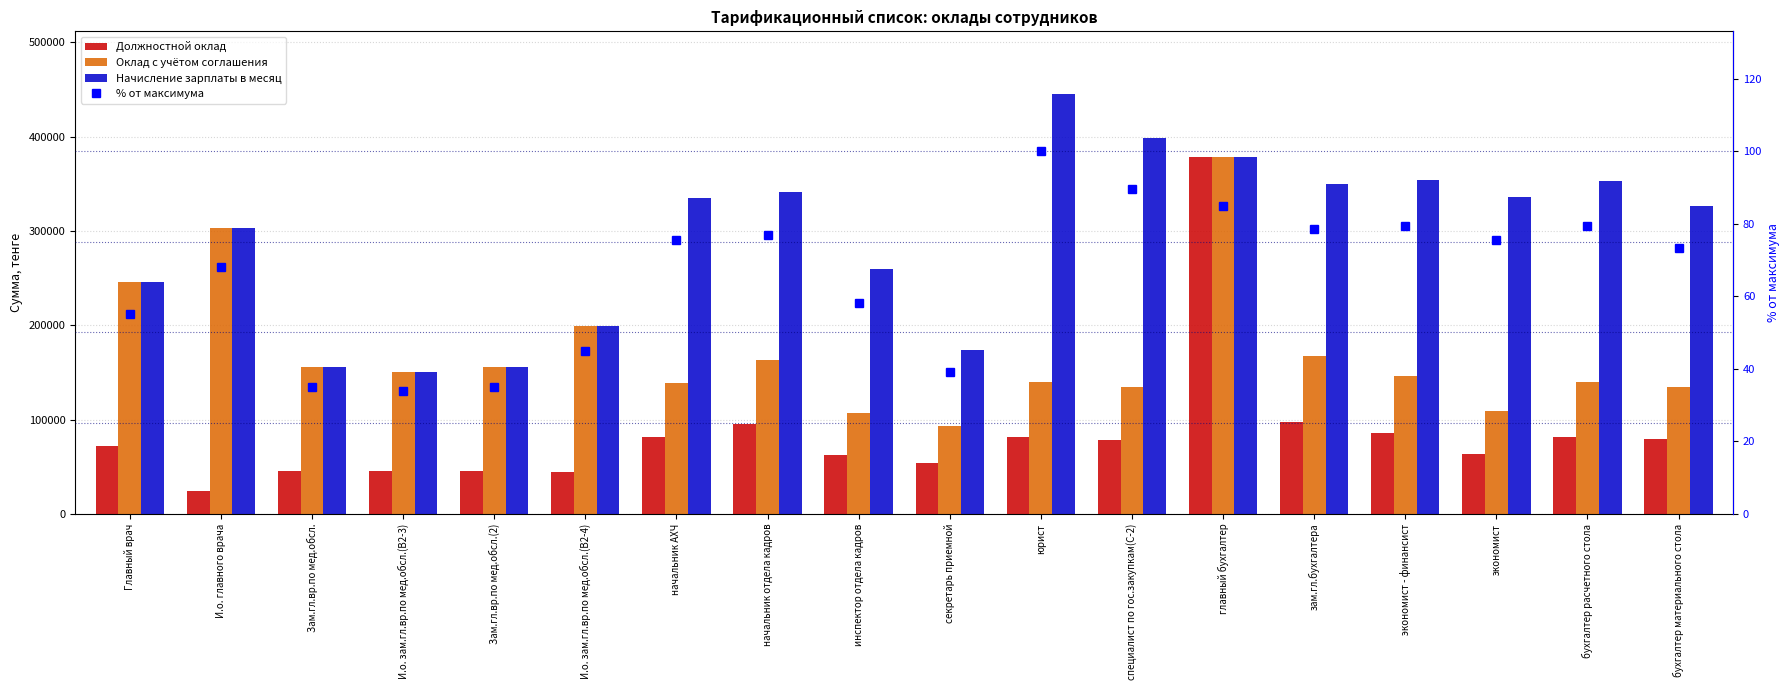

What is the value of the % от максимума bar at the 5th from the left?

35.0